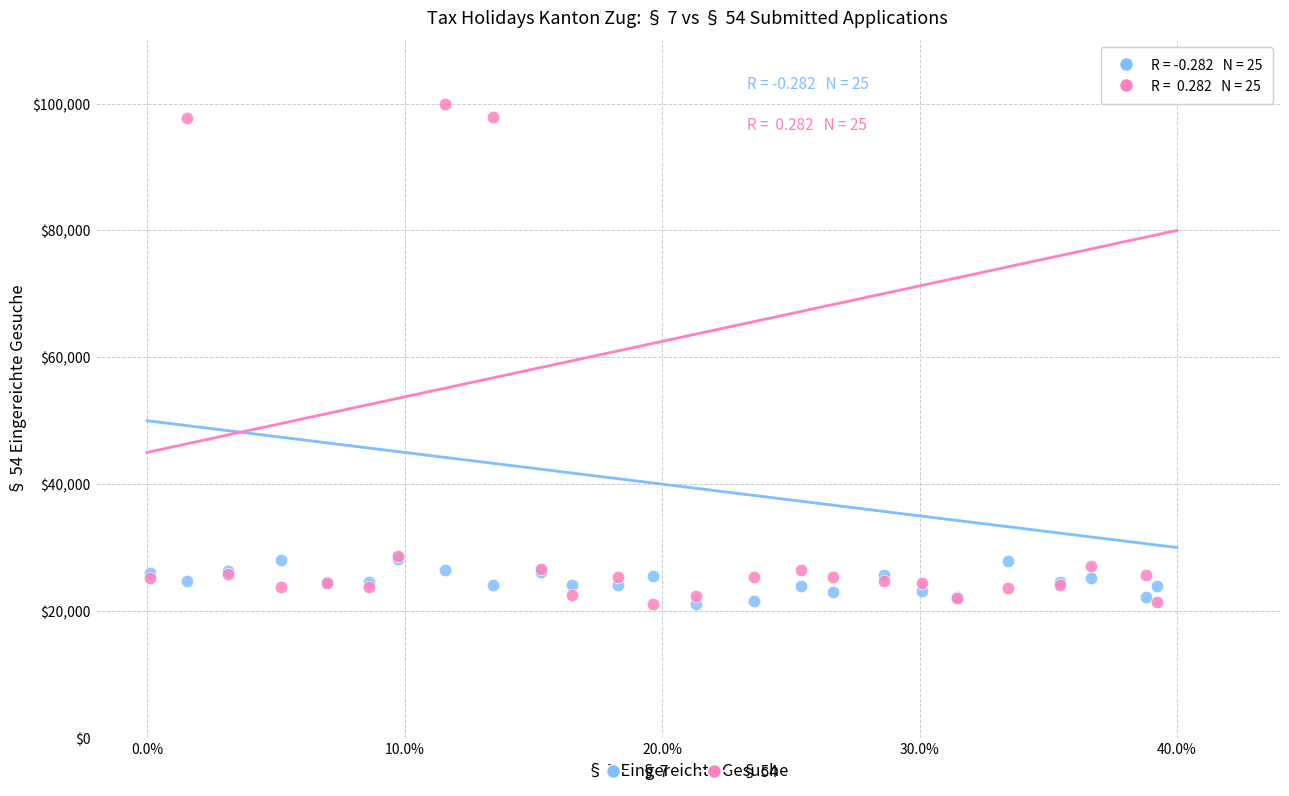

Which series has the widest spread of Y values?

§ 54